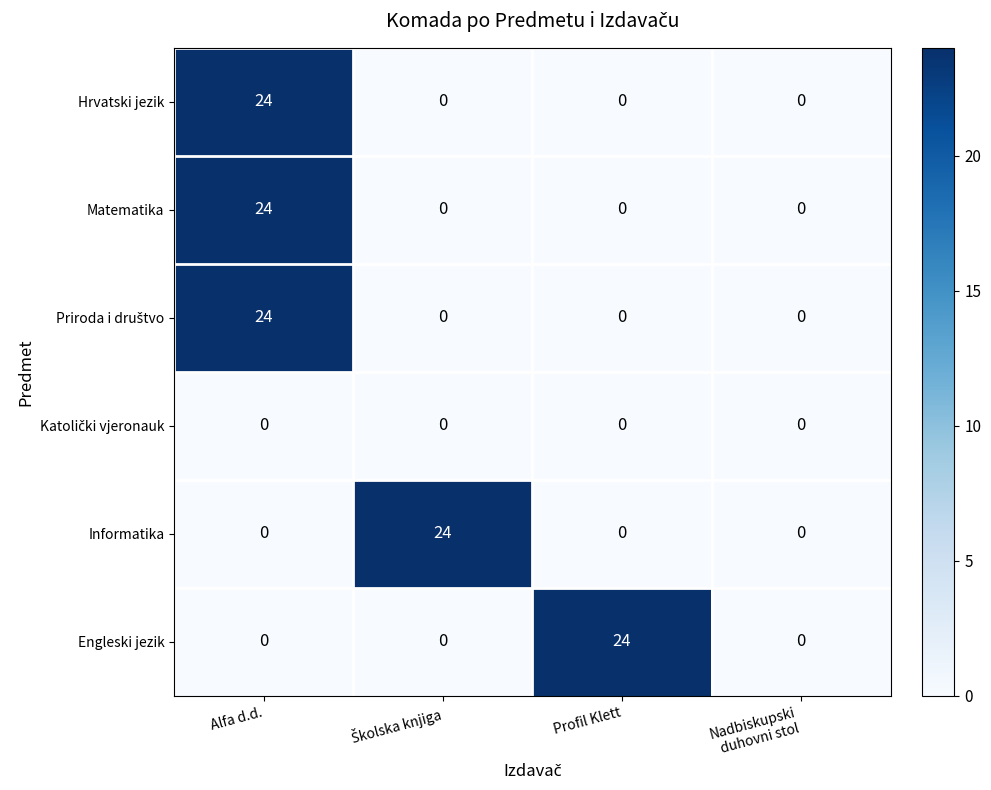

What is the sum of all Engleski jezik values?

24